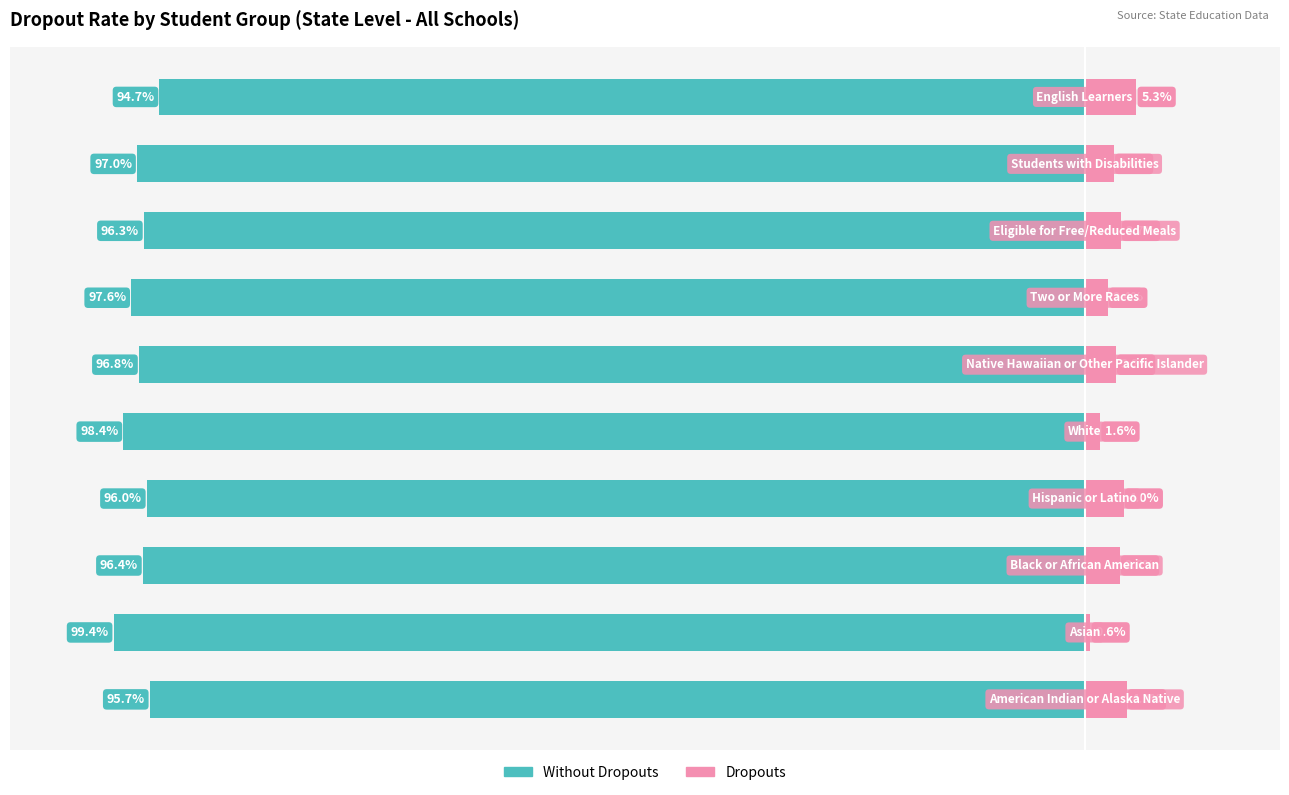

At how many categories does at least one series exceed -81?

10